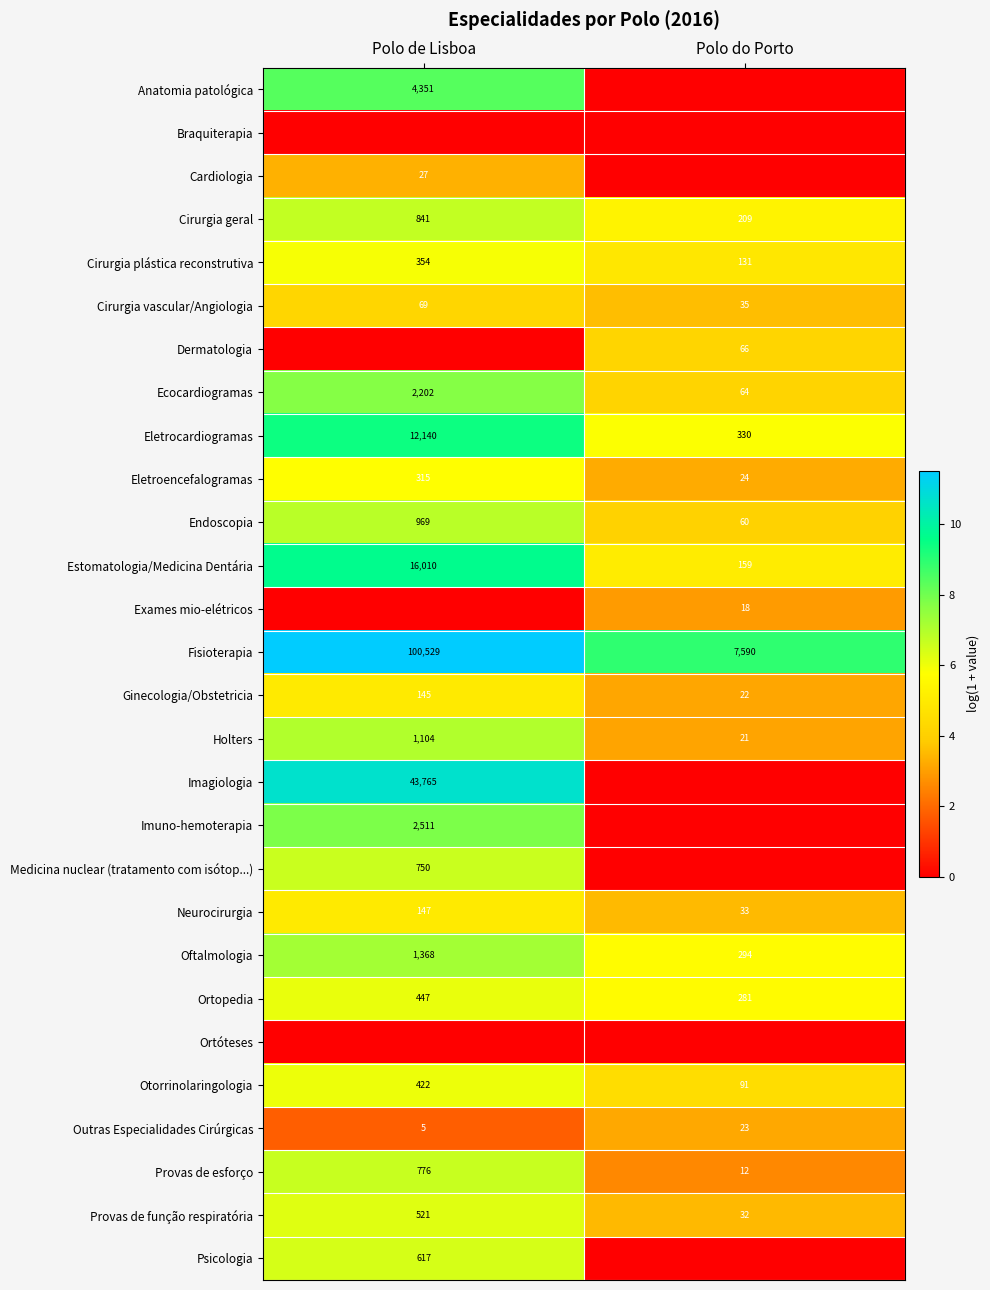

The value of Cirurgia plástica reconstrutiva at Polo do Porto is 180. True or false?

False